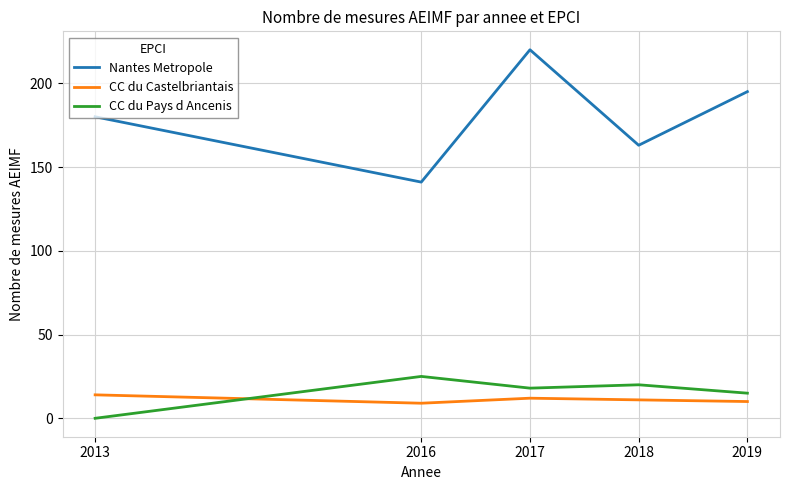

What value does the CC du Pays d Ancenis series have at 2017?

18